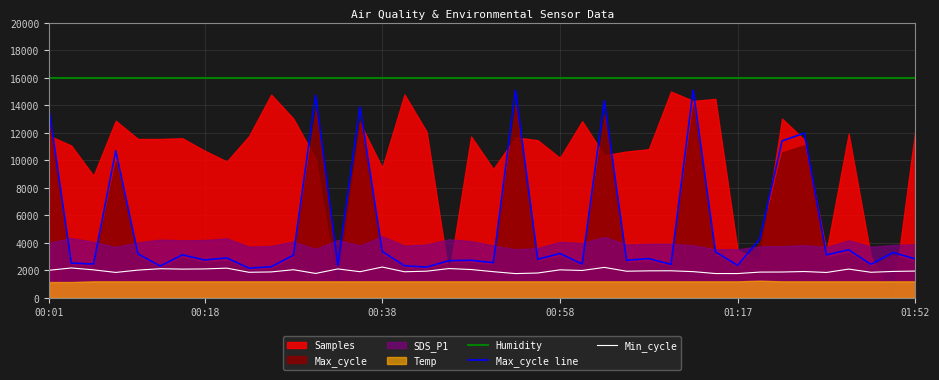

What is the lowest value of the Humidity series?

15984.0